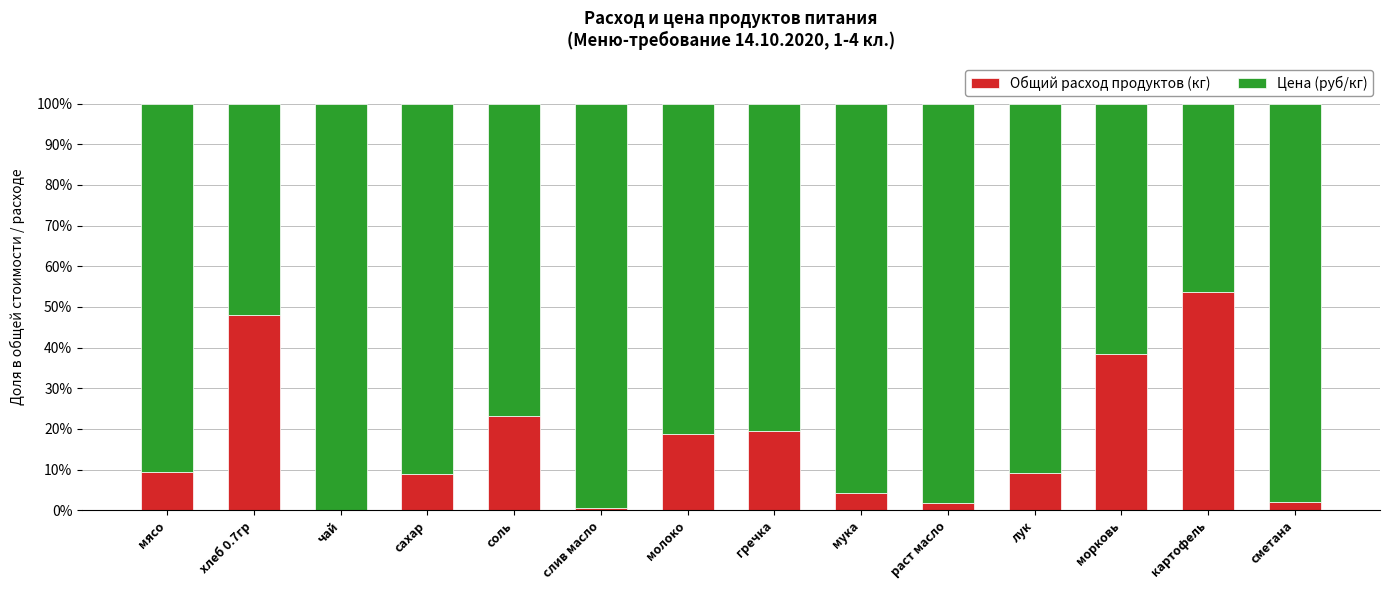

At which label is Общий расход продуктов (кг) closest to 26?

соль